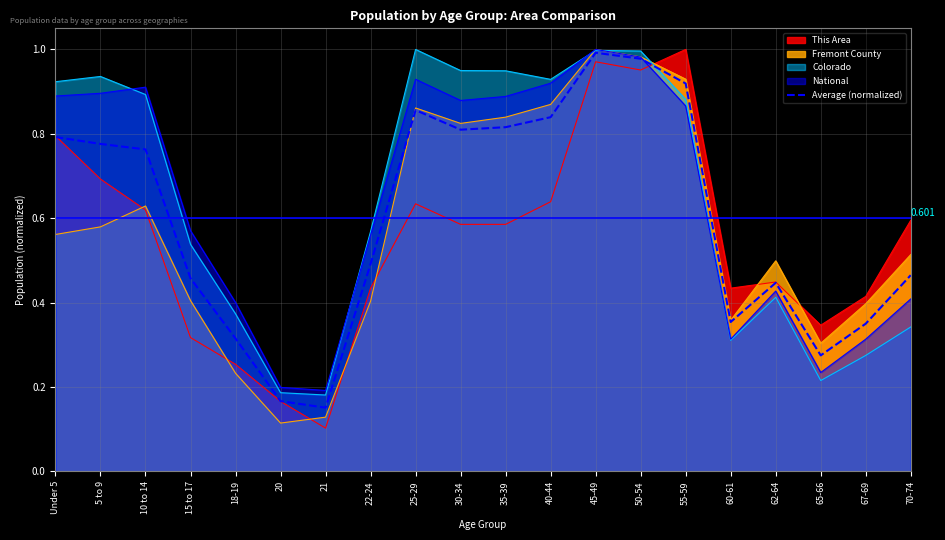

What is the label of the 16th point from the left?

60-61